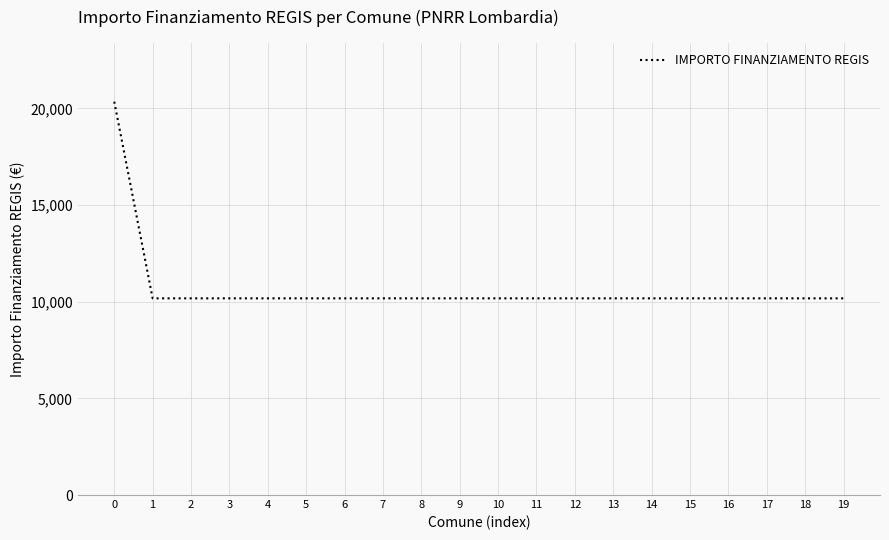

Approximately how many times larger is the value at 14 compared to 2?

1.0